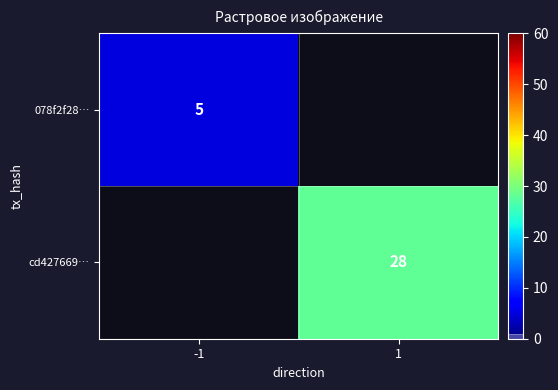

Is it true that 078f2f28… equals 3 at -1?

False